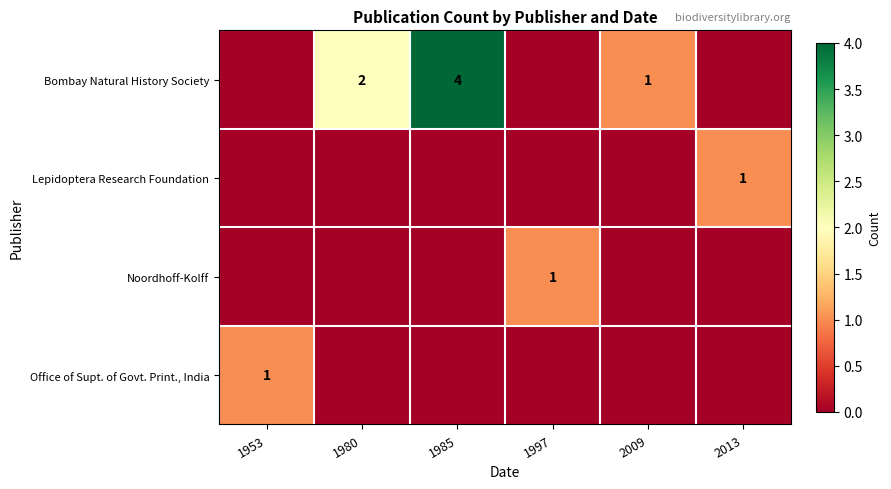

Is it true that Bombay Natural History Society equals 0 at 1980?

False